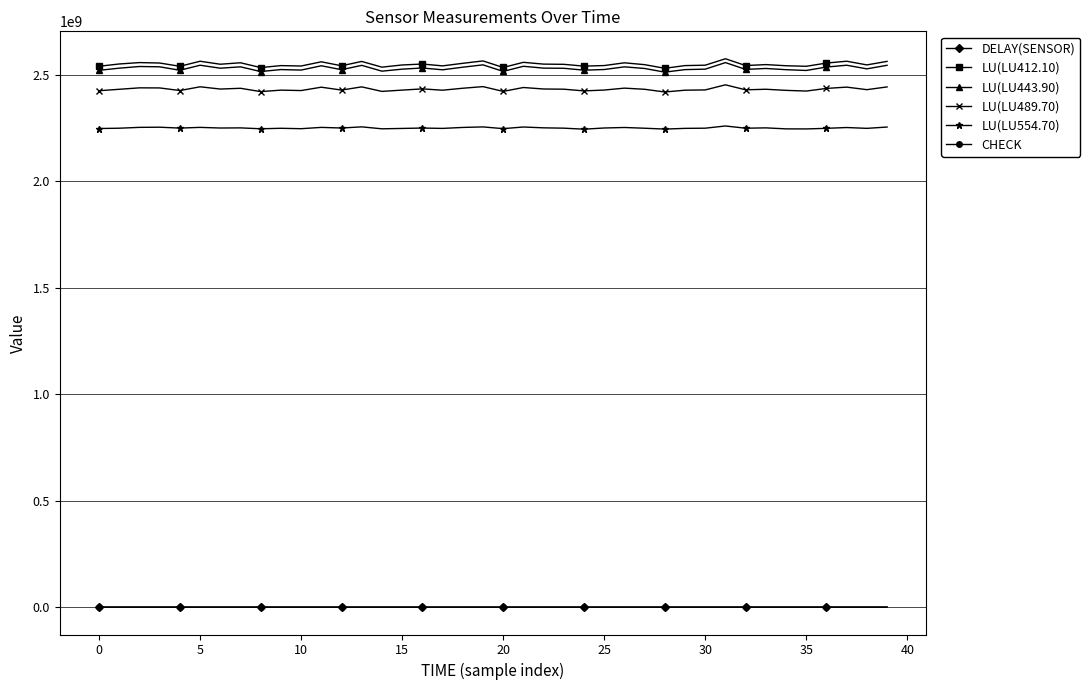

True or false: DELAY(SENSOR) has more than 0 points higher than both neighbors.

True